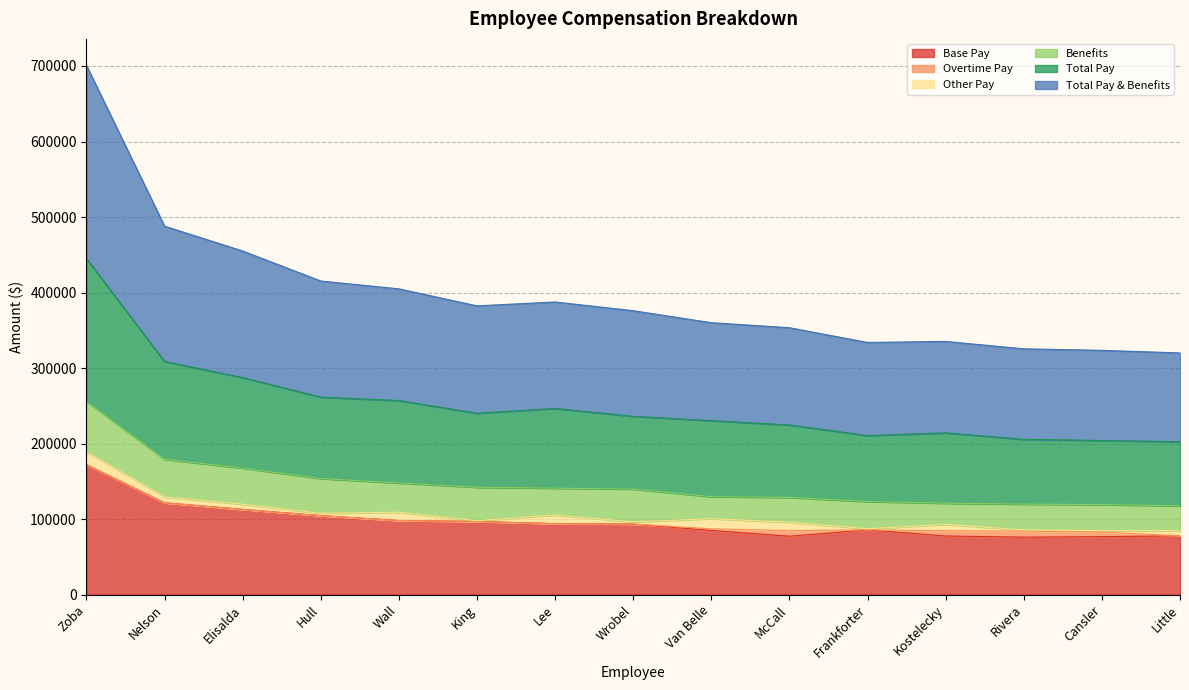

Read the Total Pay & Benefits value at Cansler, to the nearest 50.

119350